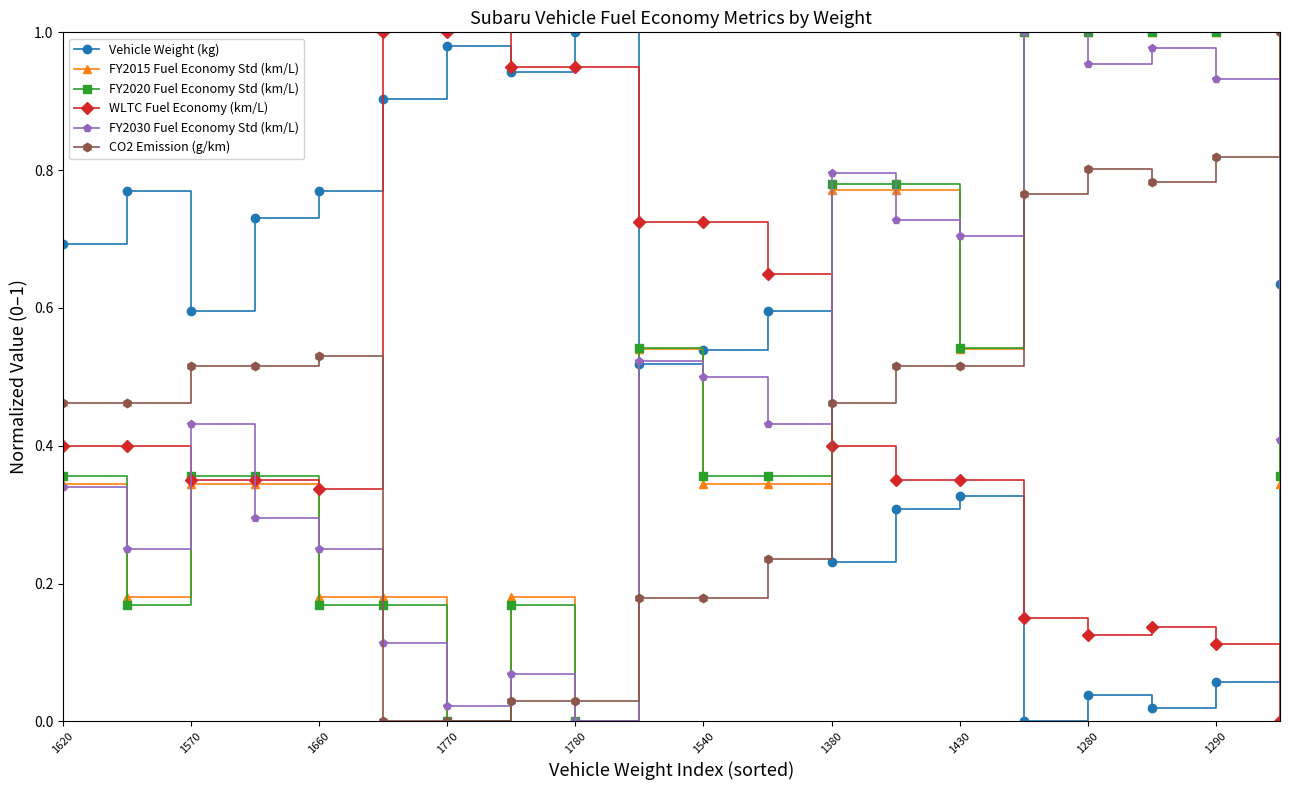

How many distinct data groups are displayed?

6